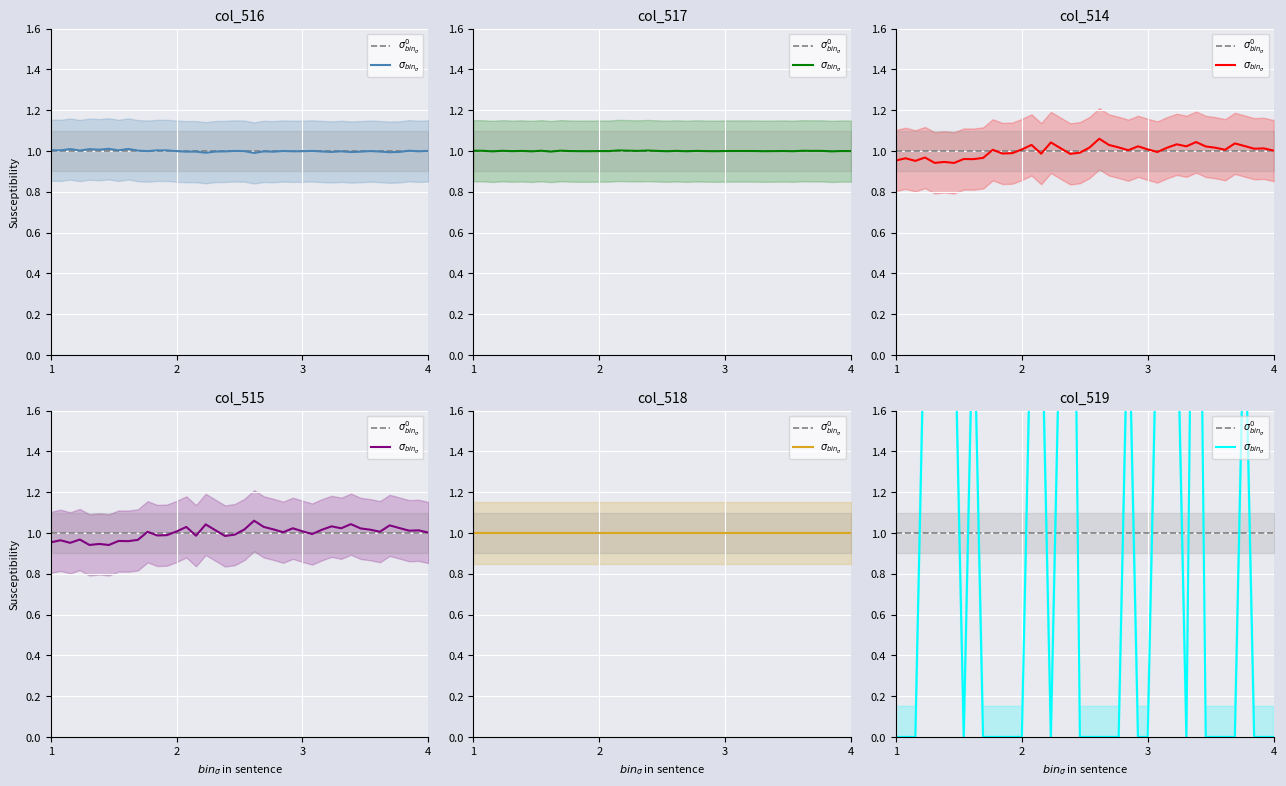

How many lines are shown in the chart?

2